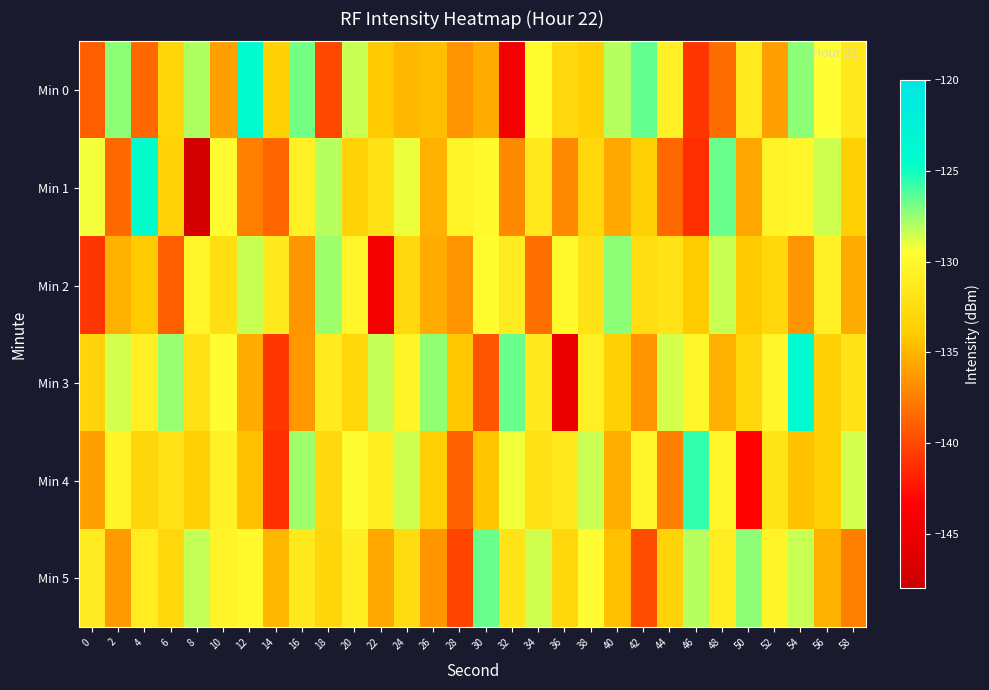

Which series has the largest total across all categories?

Min 3